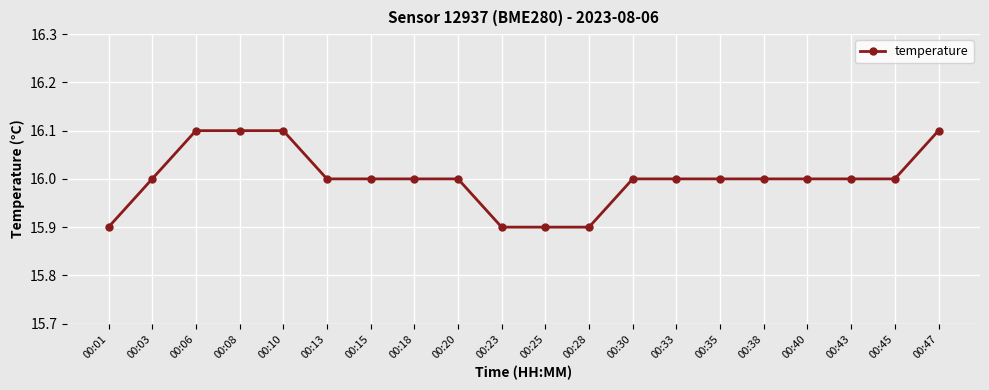

What is the smallest value displayed?

15.9